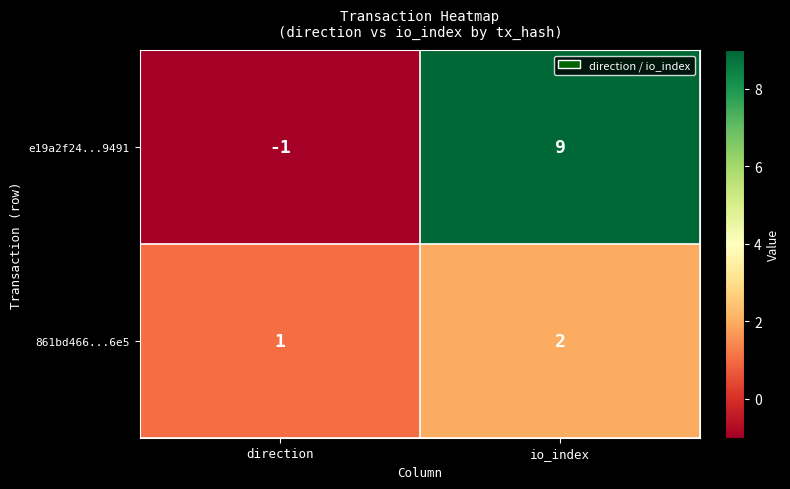

The value of e19a2f24...9491 at io_index is 9. True or false?

True